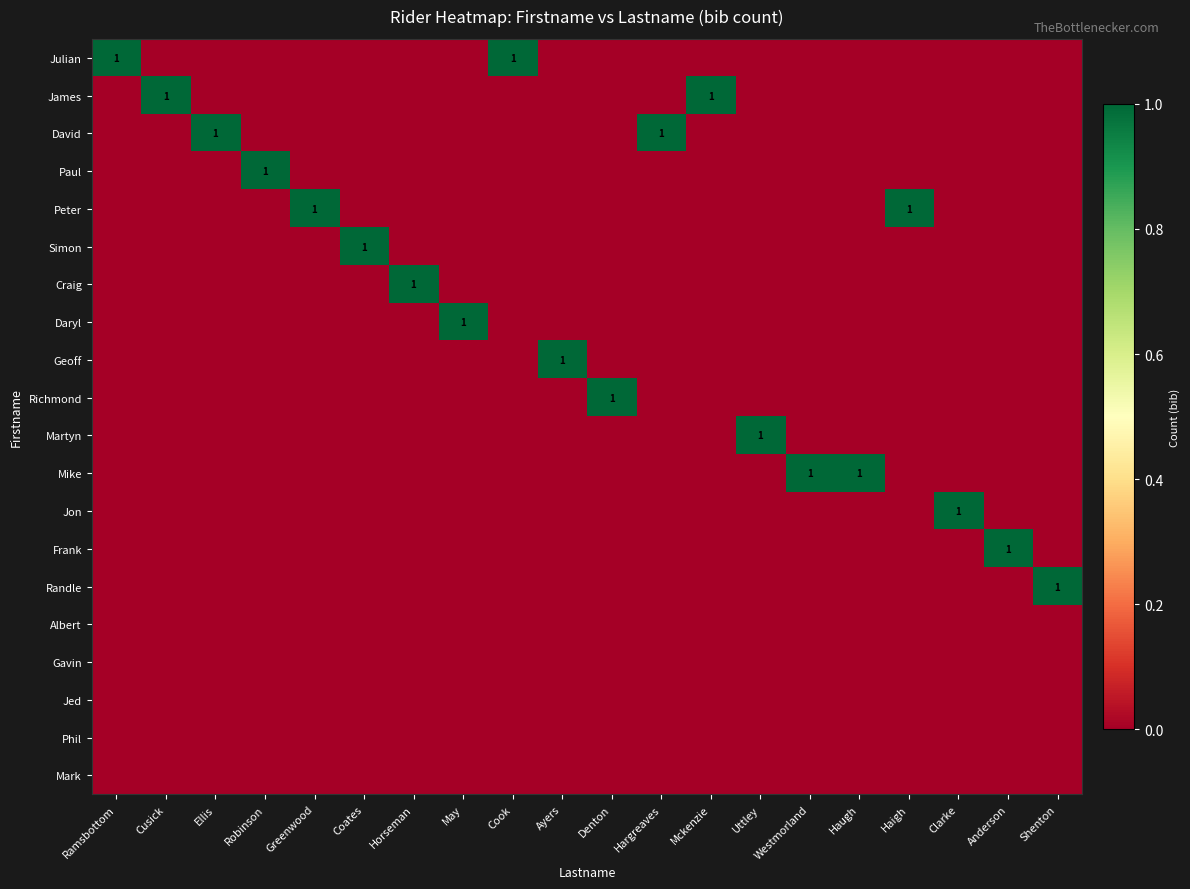

Between Cusick and Denton, which is larger?

Cusick